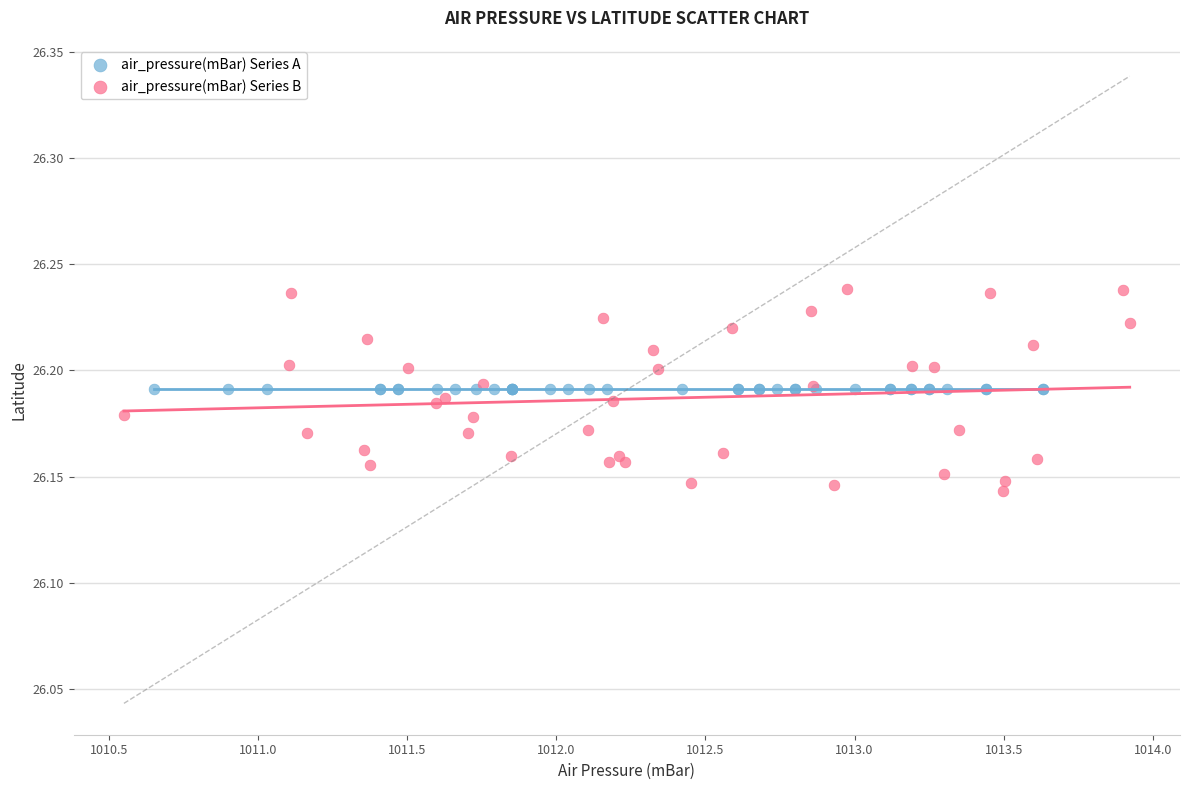

Which series reaches the minimum Y coordinate?

air_pressure(mBar) Series B